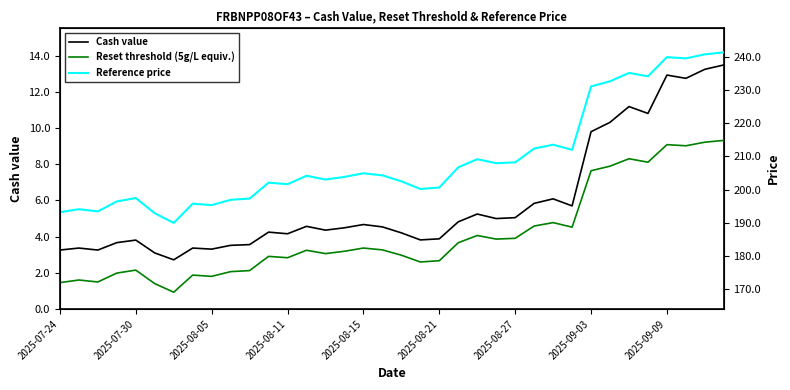

Which series has the widest spread of values?

Reference price